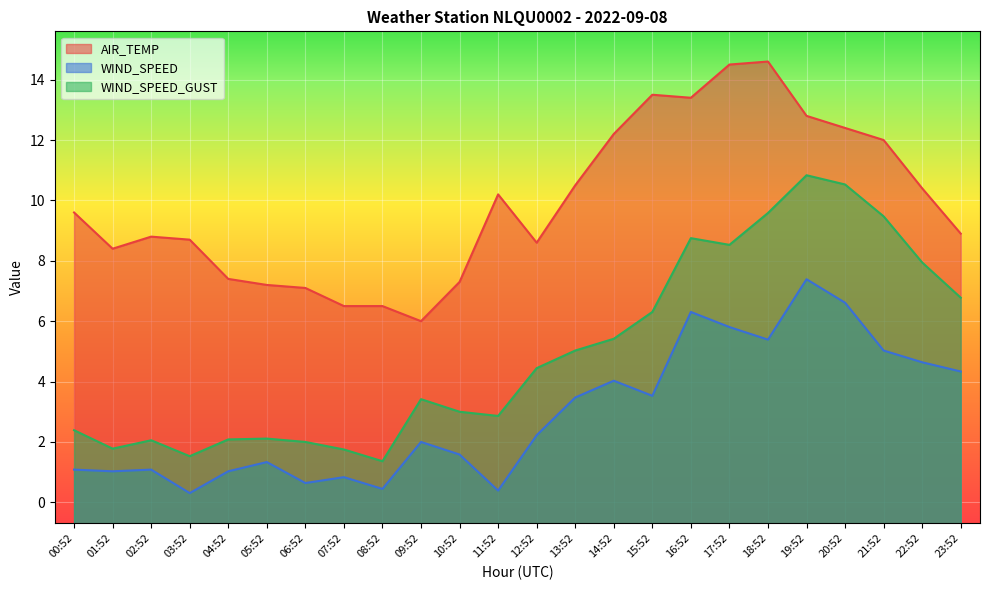

The WIND_SPEED_GUST series shows 2.1 at 04:52. True or false?

True